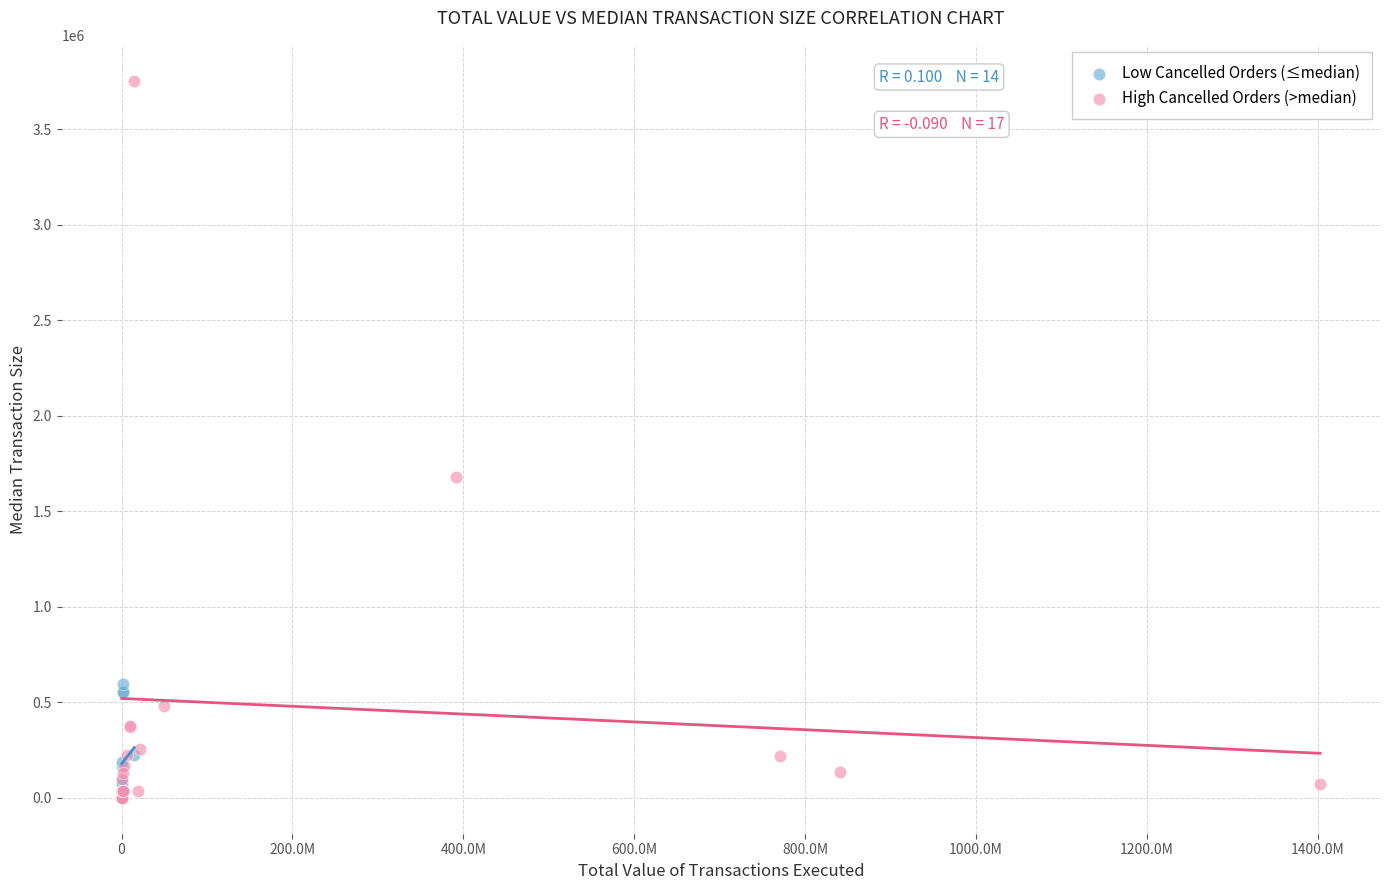

Which series contains the highest Y value?

High Cancelled Orders (>median)